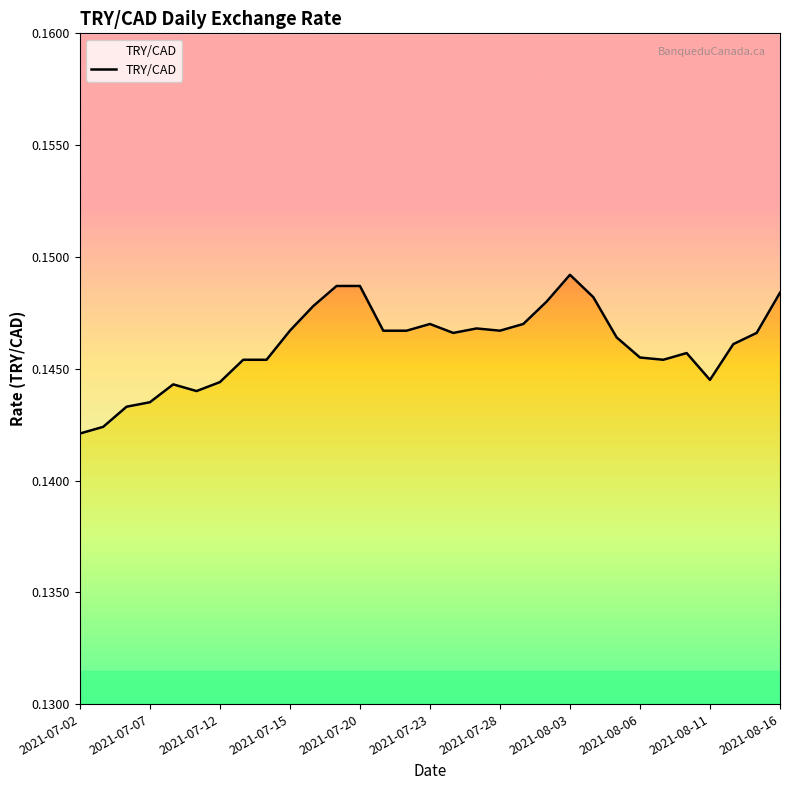

Is it true that the value at 2021-08-03 is 0.1?

True